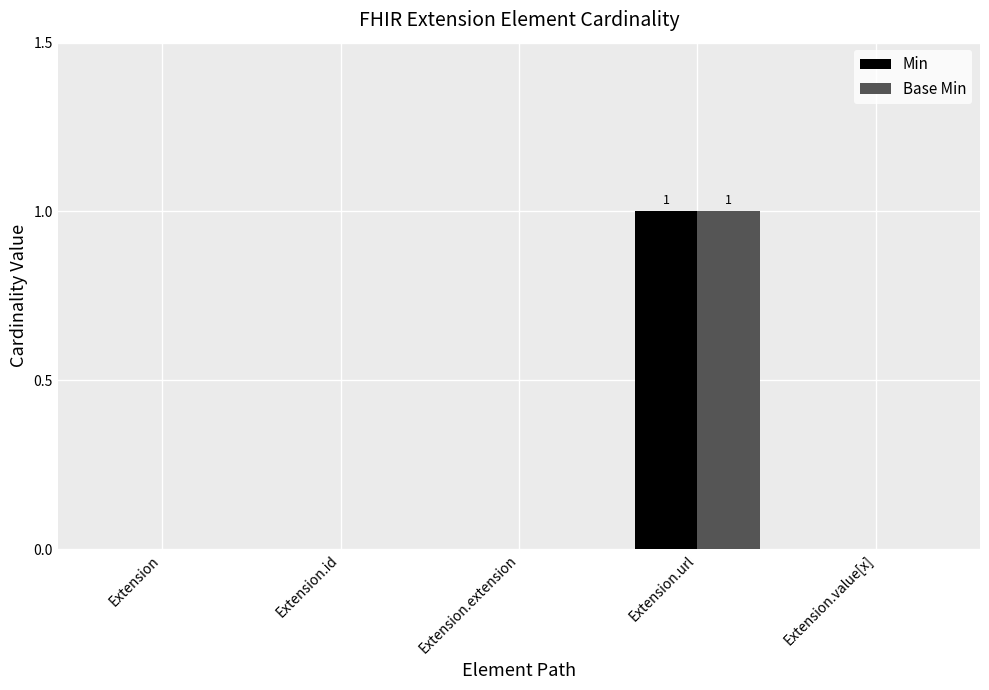

Reading right to left, transcribe all the data shown in this chart.

Min: 0	1	0	0	0
Base Min: 0	1	0	0	0